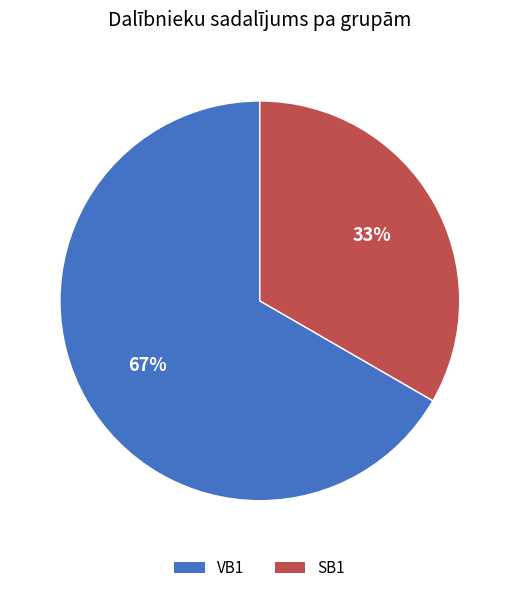

Is it true that VB1 is 67% of the pie?

True